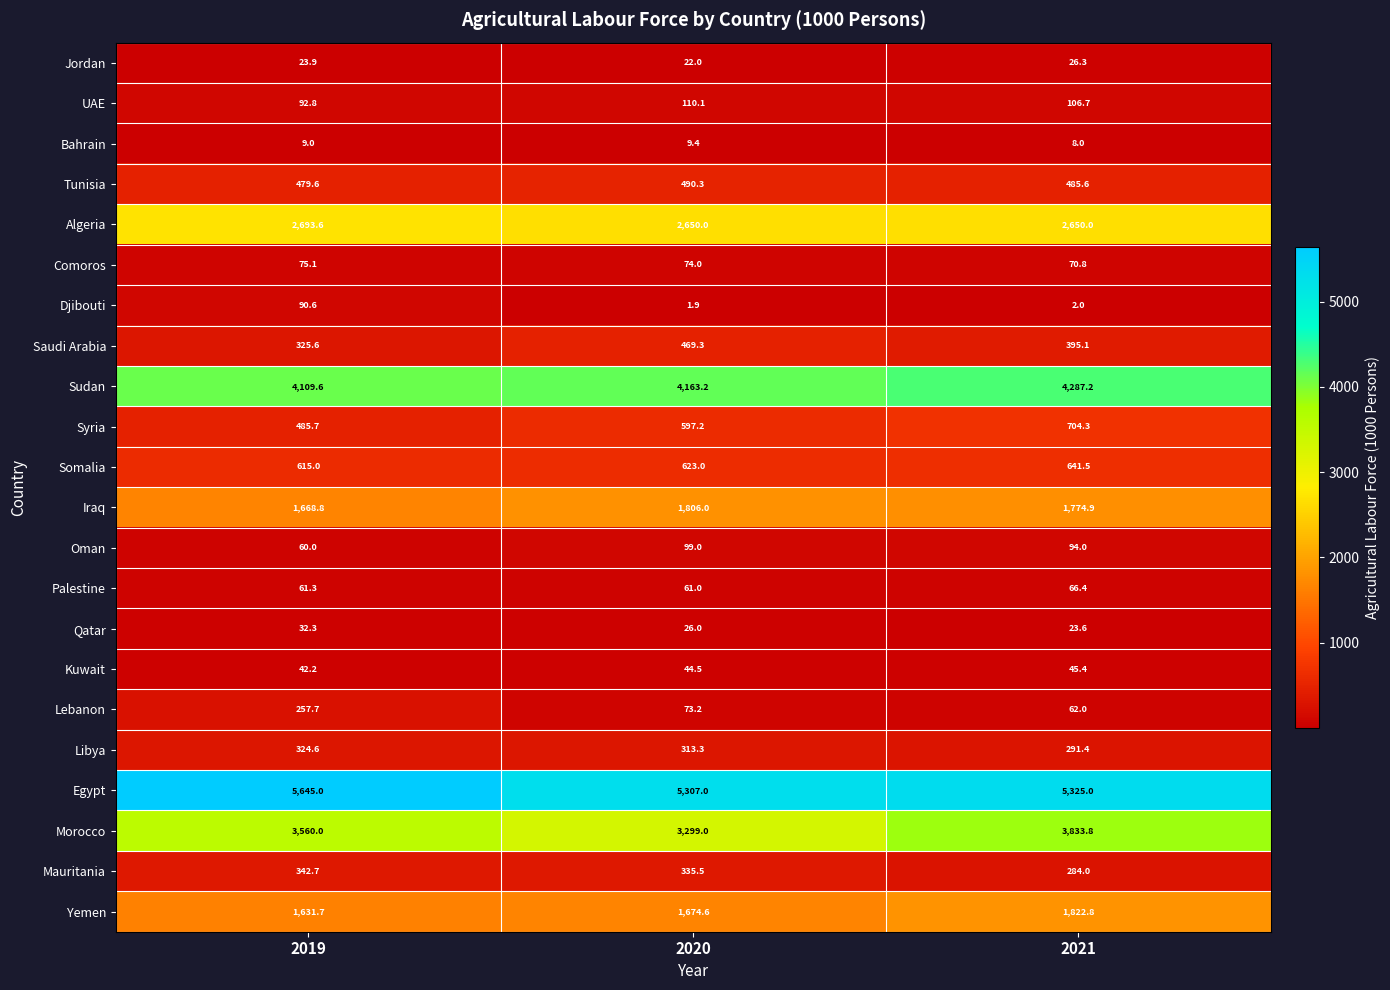

Read the Syria value at 2020.

597.2